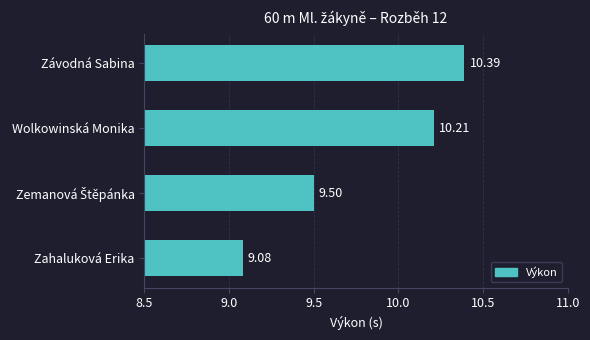

At which label is the value closest to 9?

Zahaluková Erika